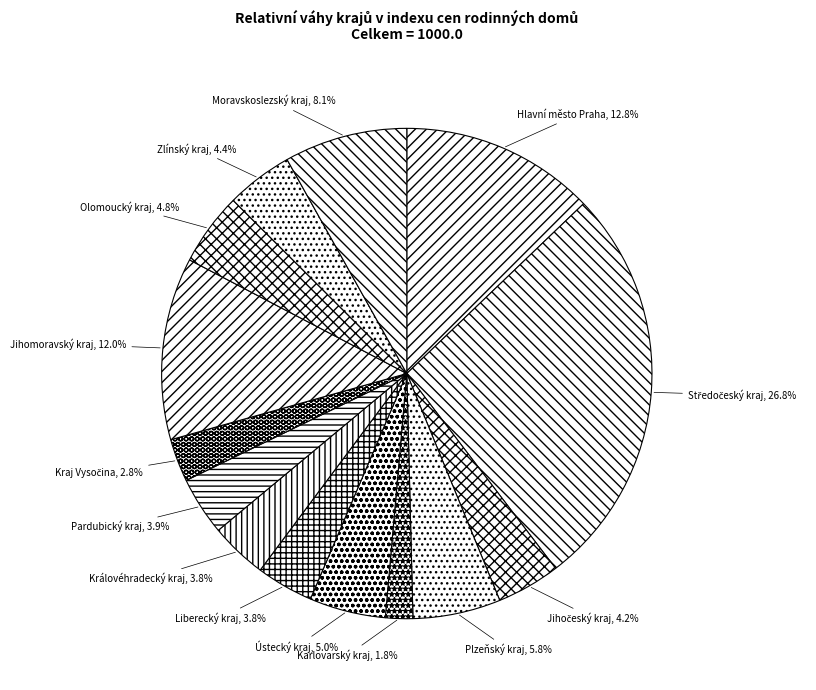

Does Pardubický kraj represent more than half of the total?

No